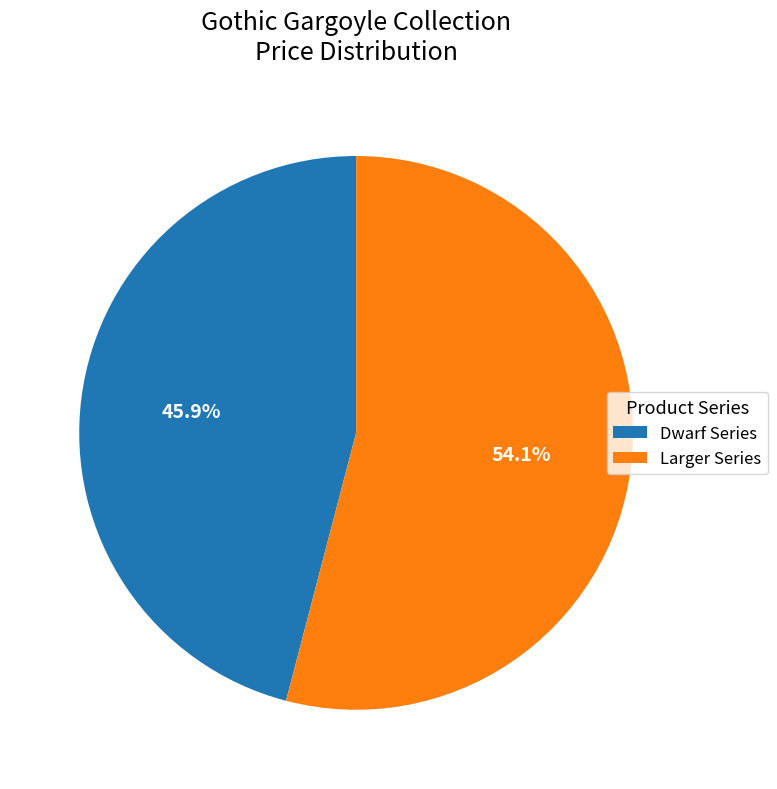

Which has a higher value, Dwarf Series or Larger Series?

Larger Series